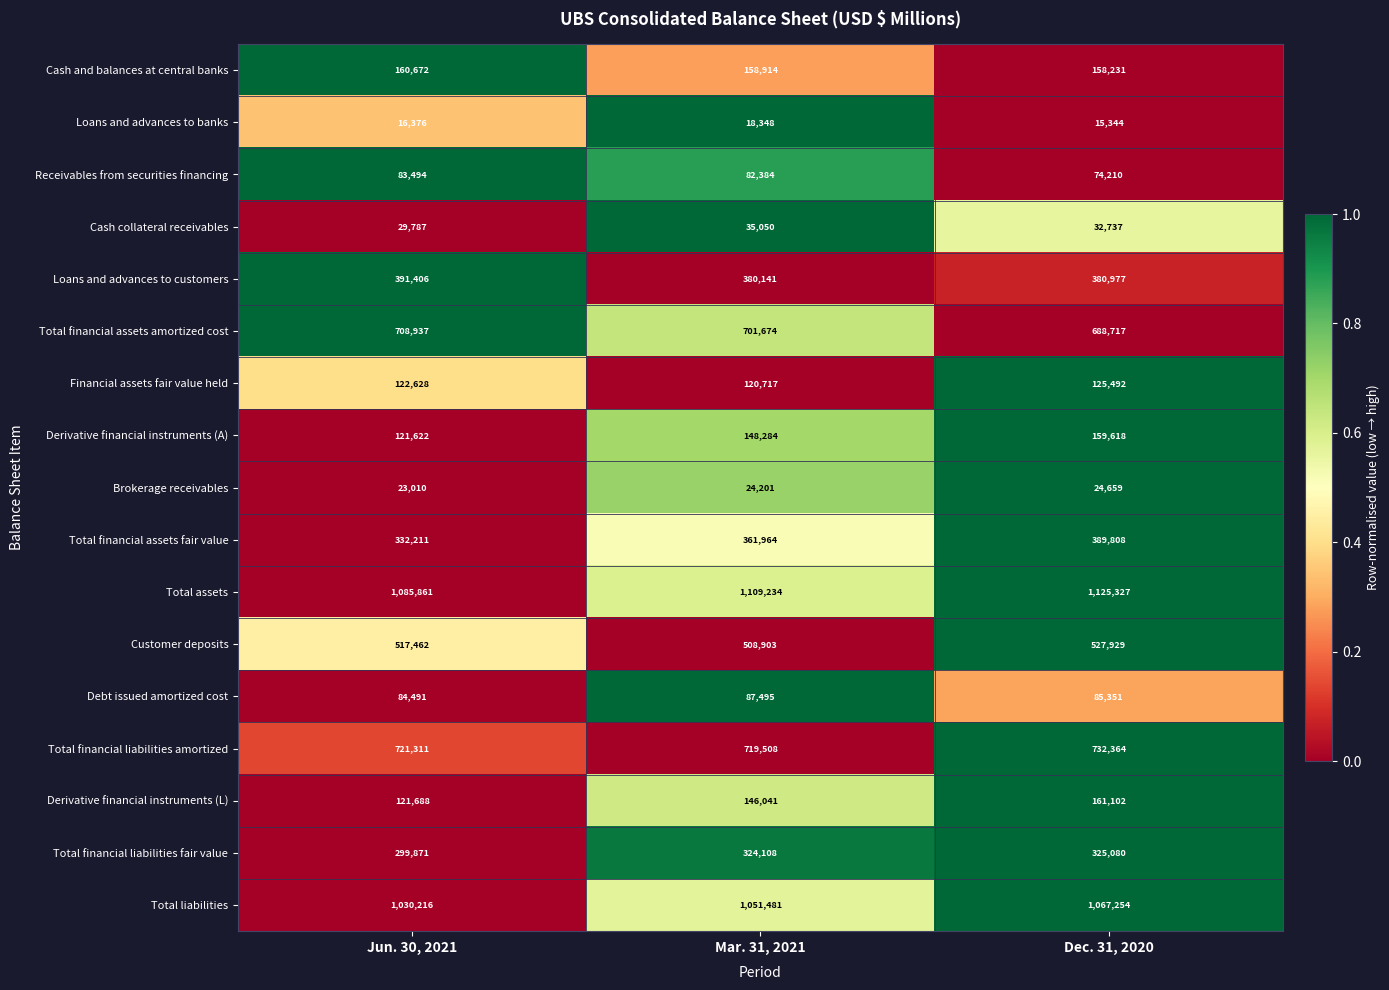

Which category has the highest value across all series?

Dec. 31, 2020